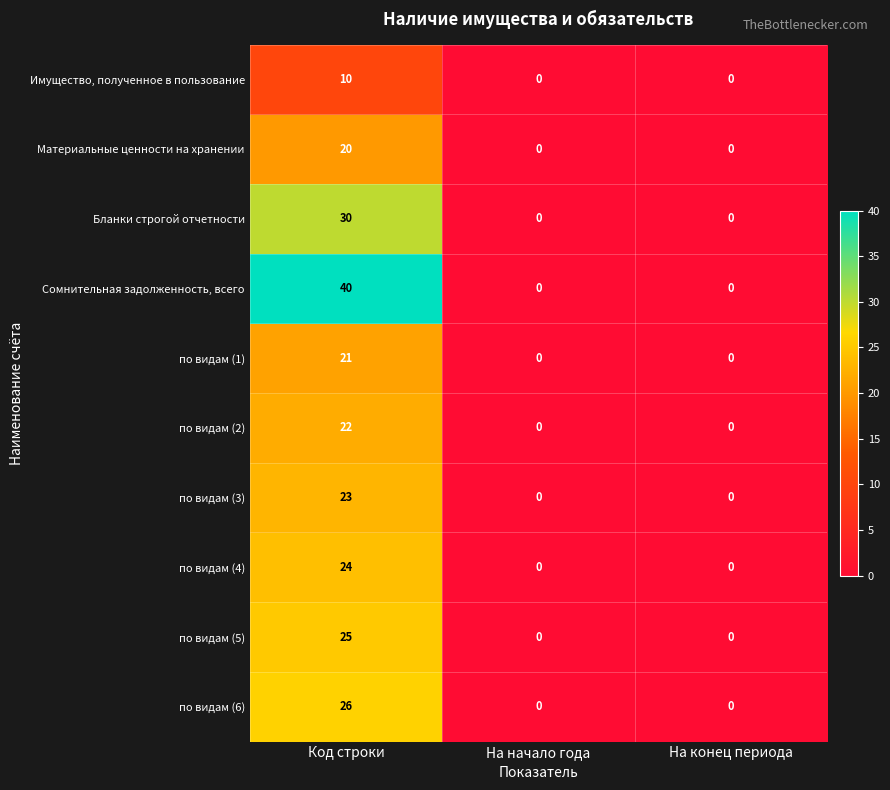

Reading left to right, transcribe all the data shown in this chart.

Имущество, полученное в пользование: 10	0	0
Материальные ценности на хранении: 20	0	0
Бланки строгой отчетности: 30	0	0
Сомнительная задолженность, всего: 40	0	0
по видам (1): 21	0	0
по видам (2): 22	0	0
по видам (3): 23	0	0
по видам (4): 24	0	0
по видам (5): 25	0	0
по видам (6): 26	0	0